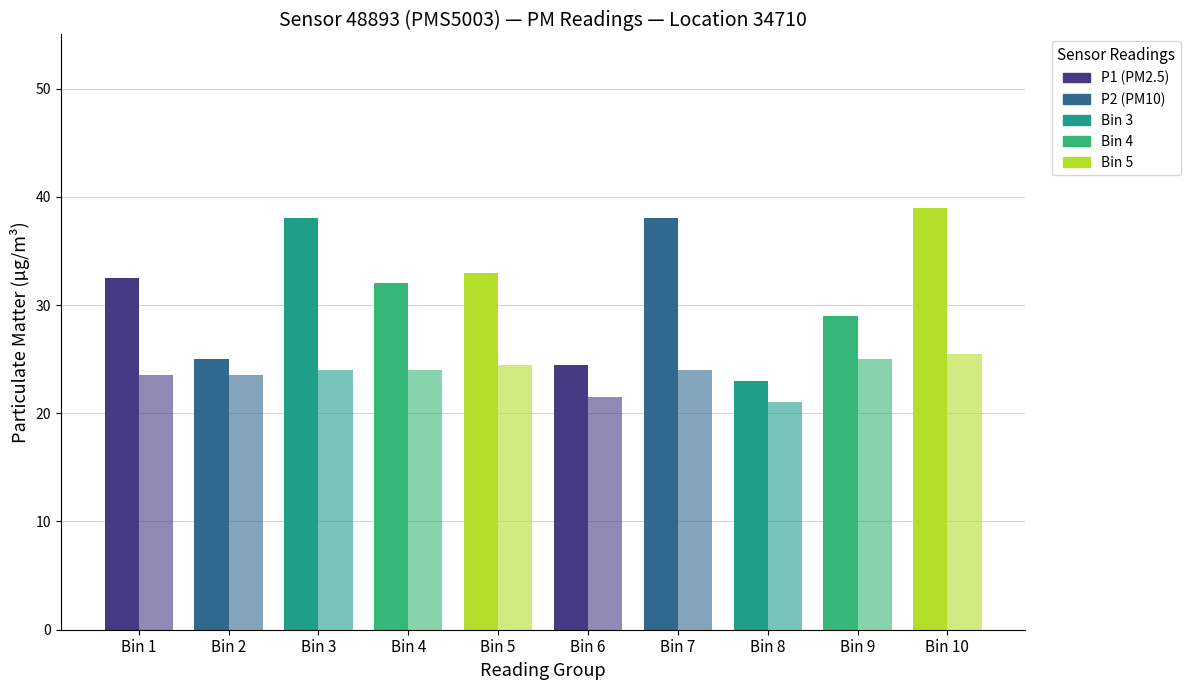

How many bars are there in each group?

2